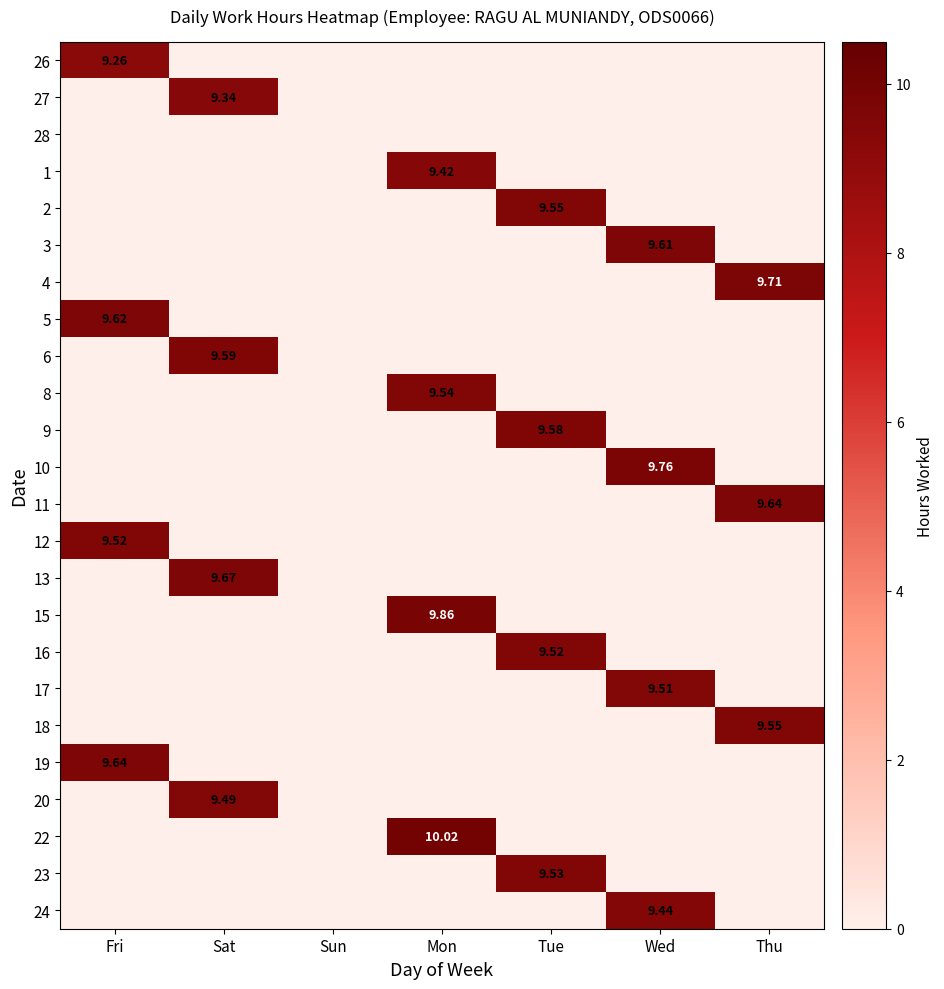

Which category has the highest value in the 13 series?

Sat